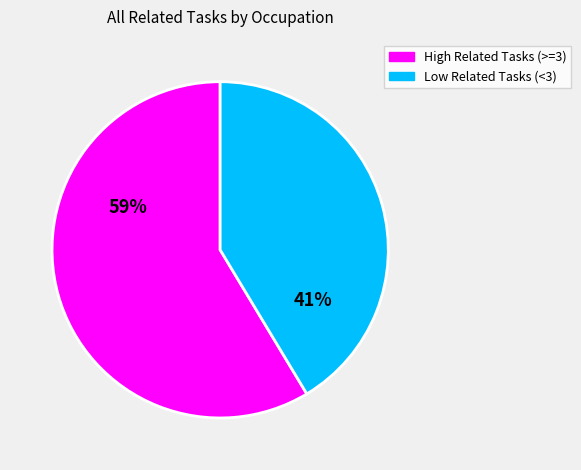

The High Related Tasks (>=3) slice represents 67% of the pie. True or false?

False